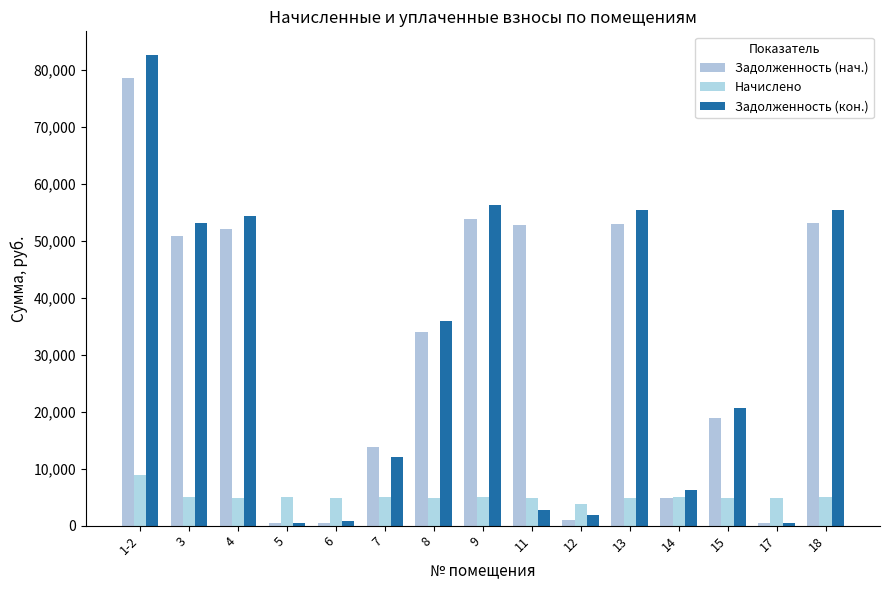

What is the greatest value displayed?

82685.5